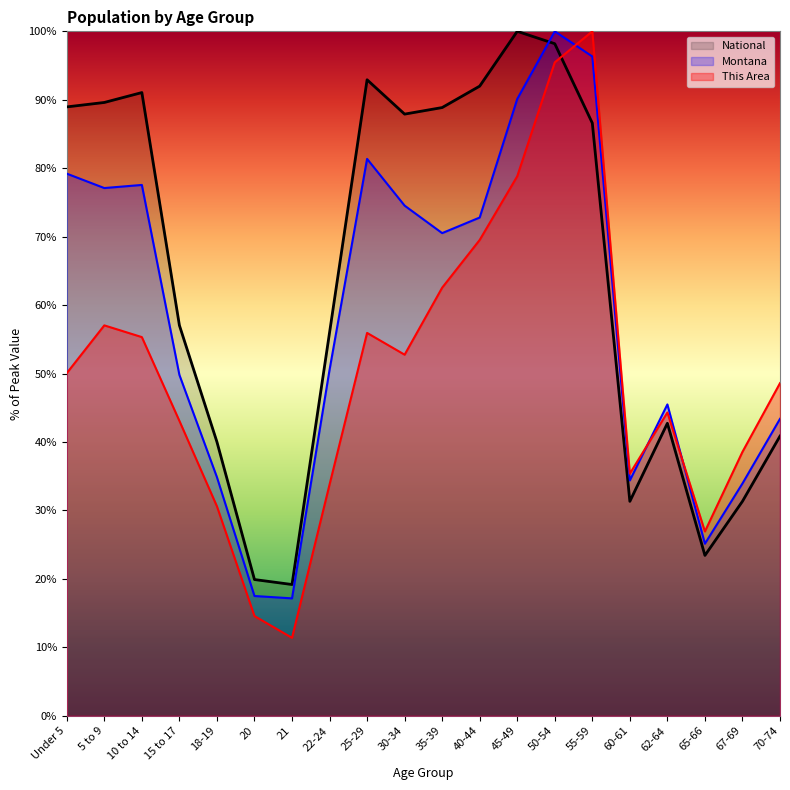

Read the This Area value at 55-59.

100.0